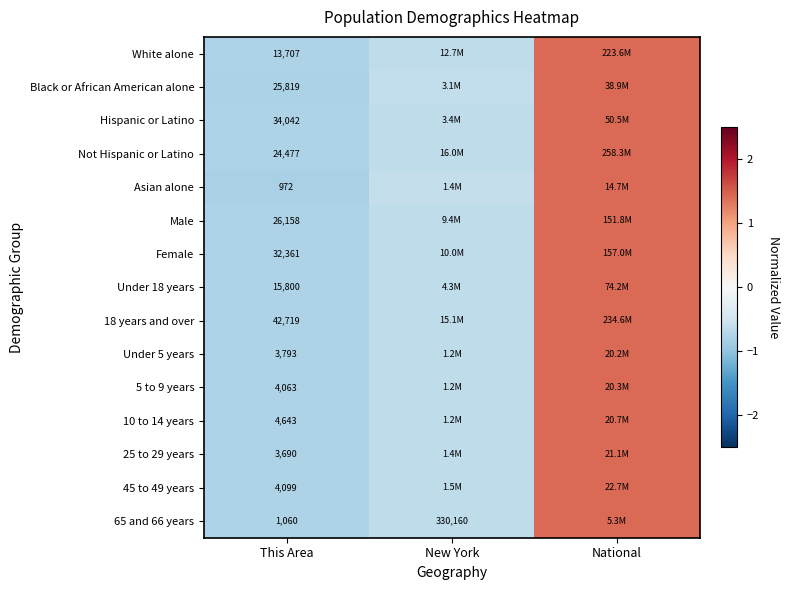

Is the value of 18 years and over at This Area greater than the value of Not Hispanic or Latino at This Area?

Yes